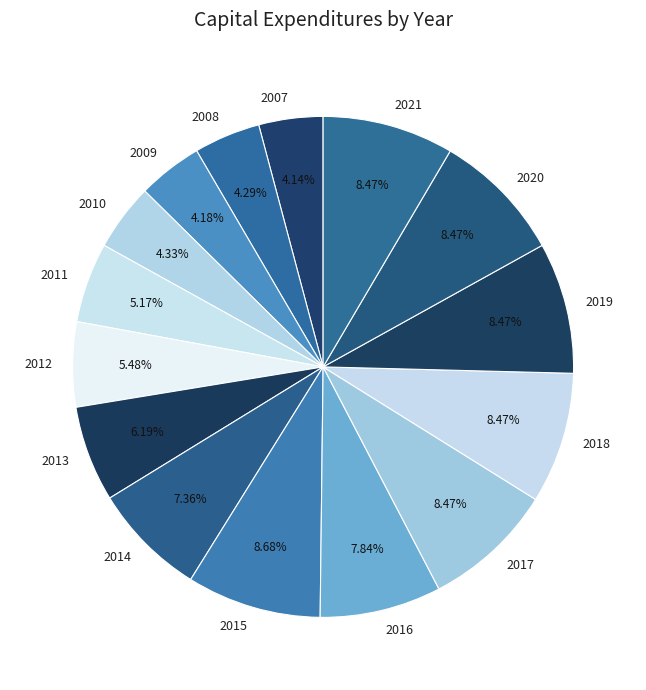

Does 2009 represent more than half of the total?

No